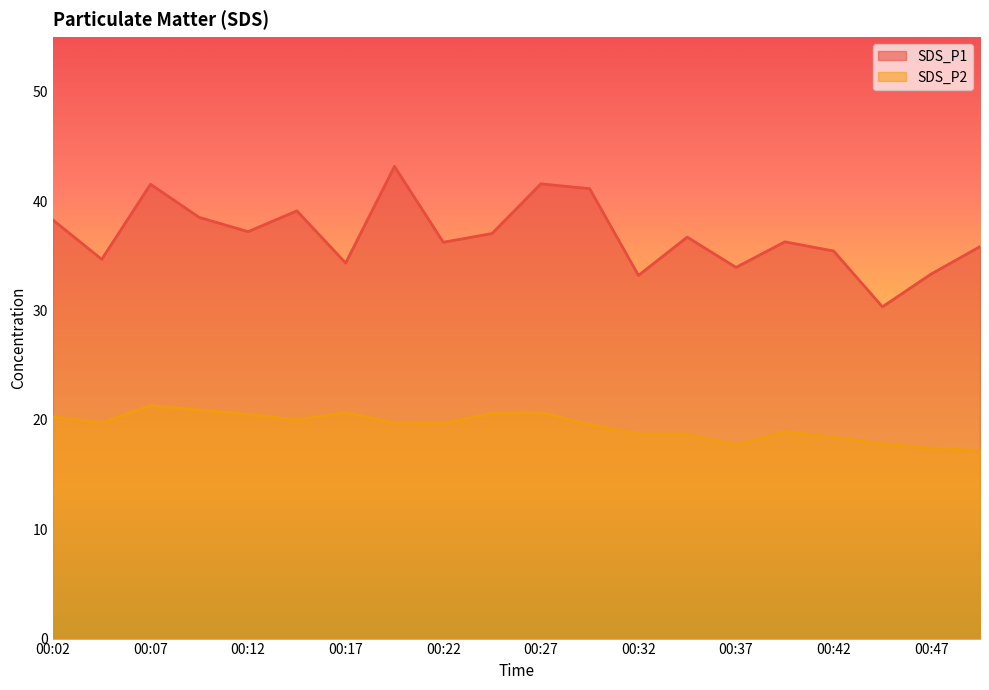

What are all the series names shown in the legend?

SDS_P1, SDS_P2